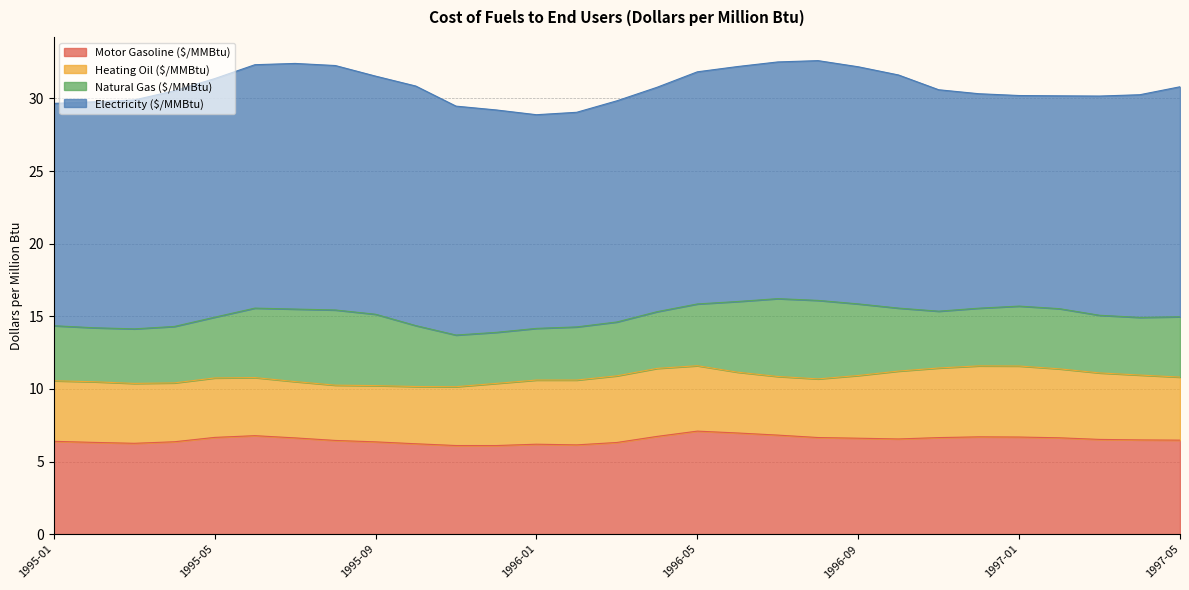

The Heating Oil ($/MMBtu) series shows 6.3 at 1996-02. True or false?

False